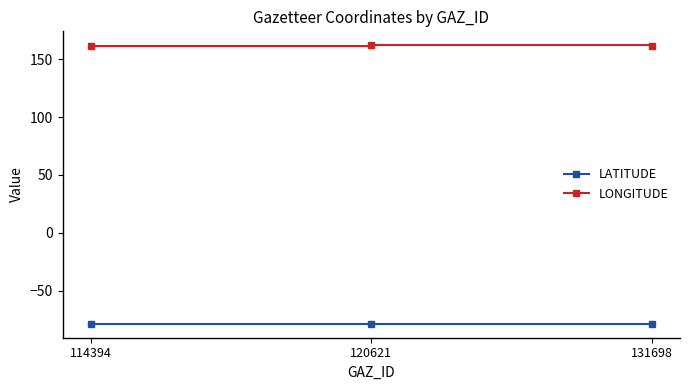

True or false: LATITUDE has a value of -111.6 at 131698.

False